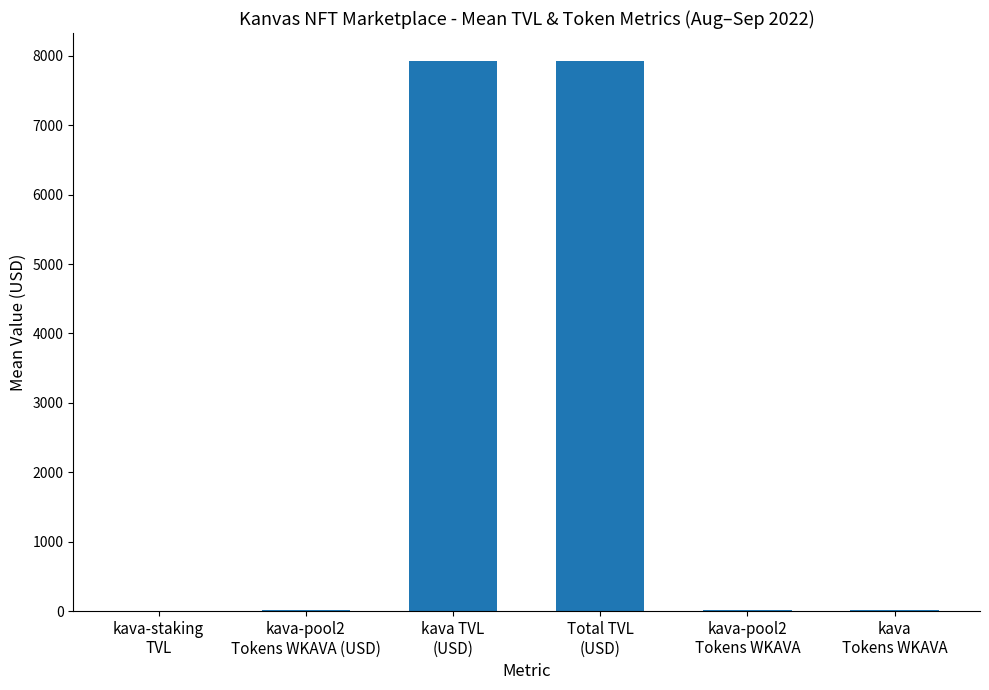

What is the greatest value displayed?

7931.2